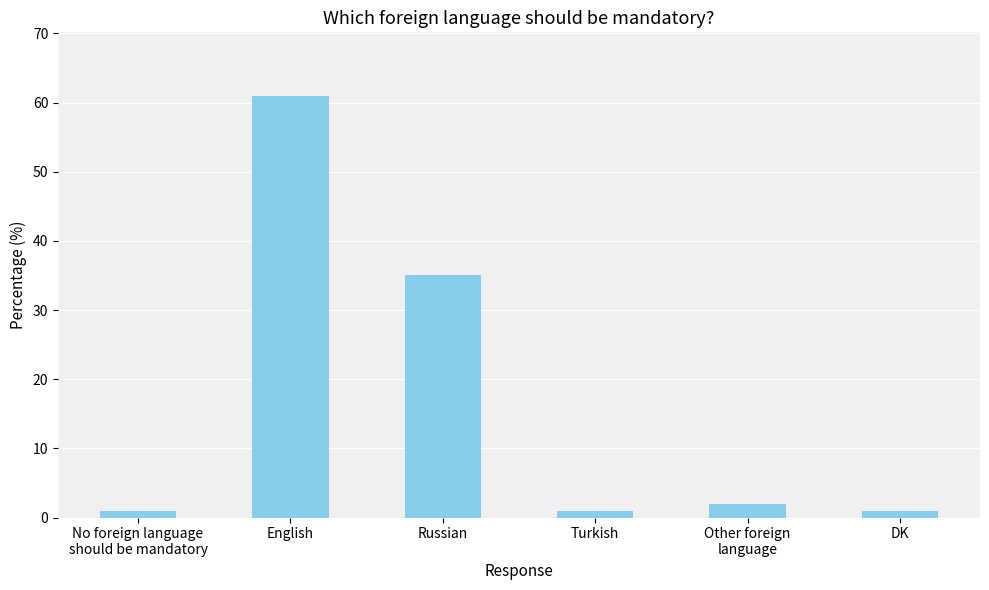

What is the label of the 4th bar from the left?

Turkish